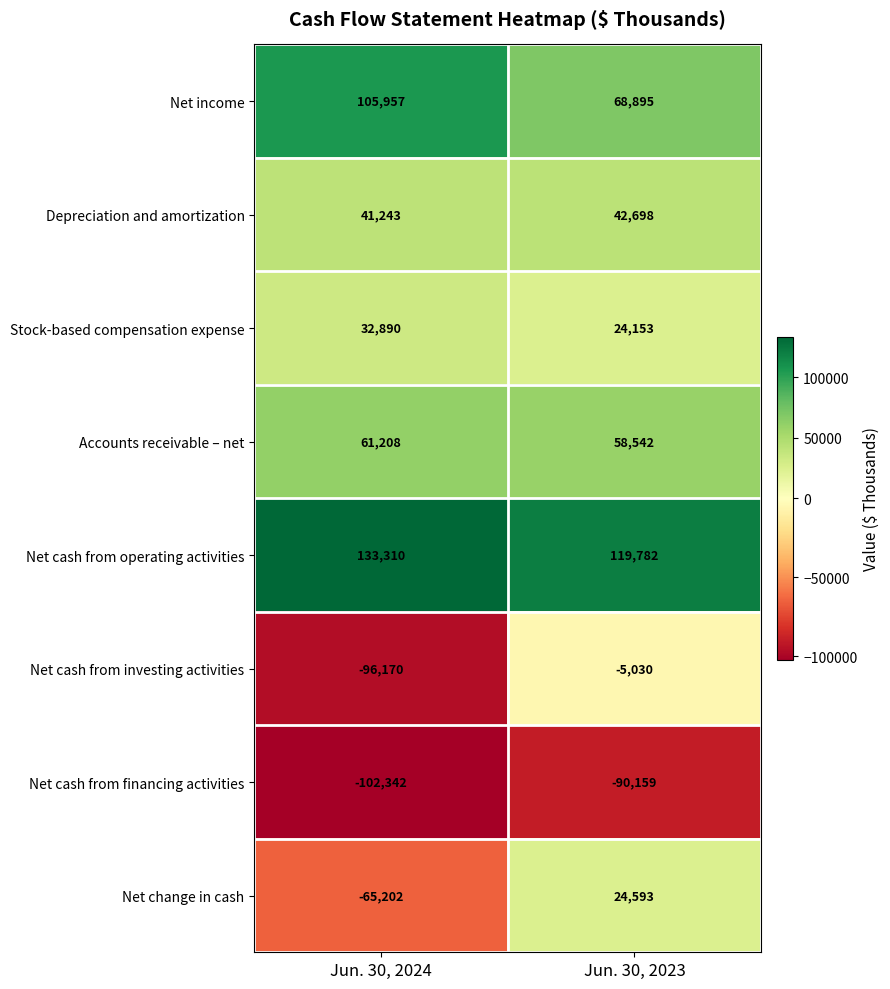

How many data points does each series have?

2